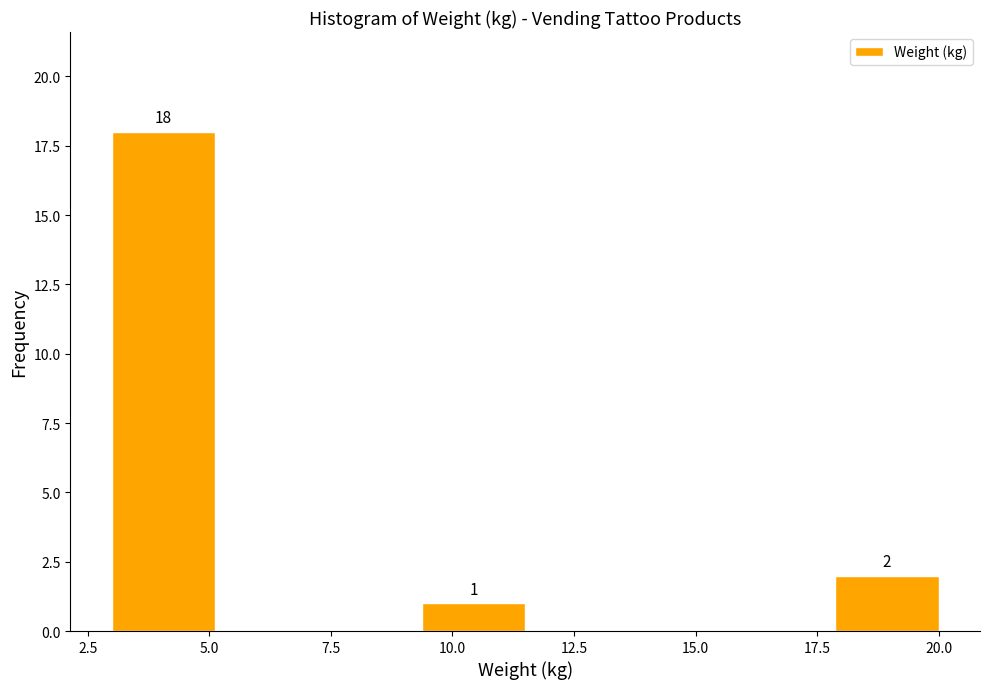

Over which range of the x-axis is the bar tallest?

3.0 to 5.0